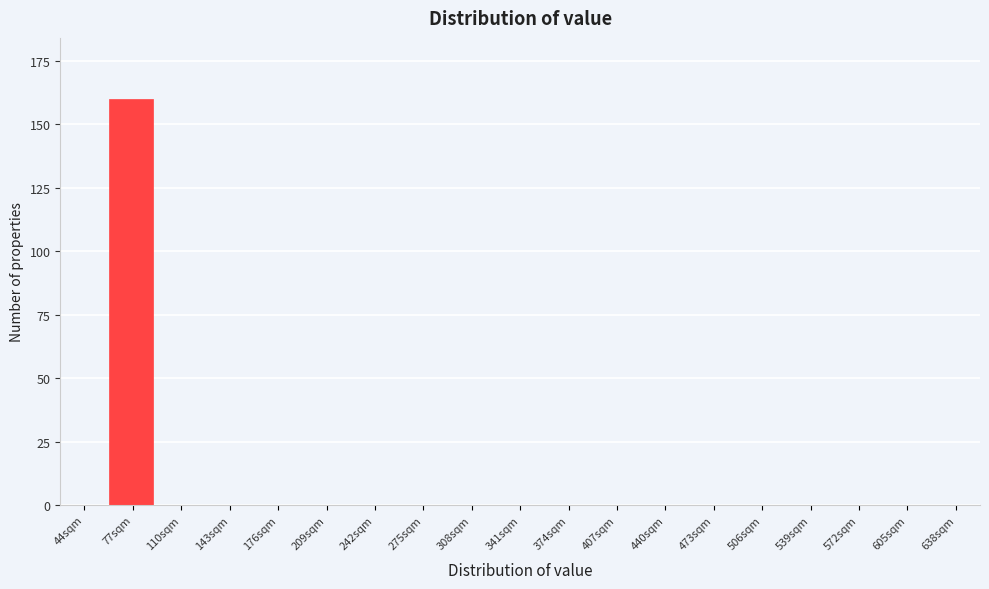

Reading left to right, what are all the values shown in this chart?

44sqm=0	77sqm=160	110sqm=0	143sqm=0	176sqm=0	209sqm=0	242sqm=0	275sqm=0	308sqm=0	341sqm=0	374sqm=0	407sqm=0	440sqm=0	473sqm=0	506sqm=0	539sqm=0	572sqm=0	605sqm=0	638sqm=0